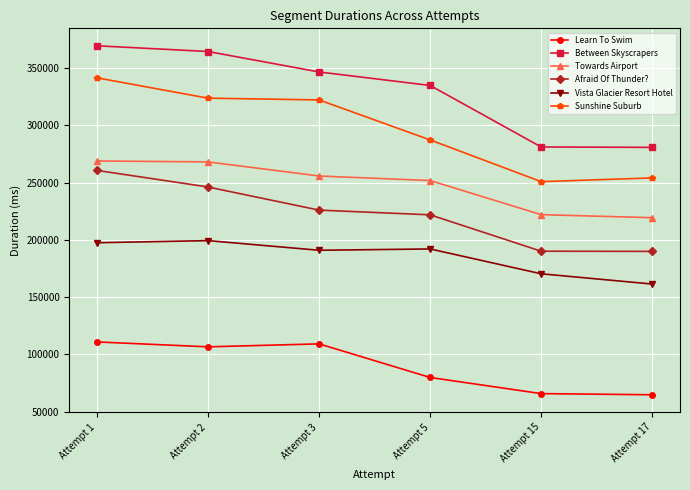

Where is Sunshine Suburb nearest to the value 296104?

Attempt 5